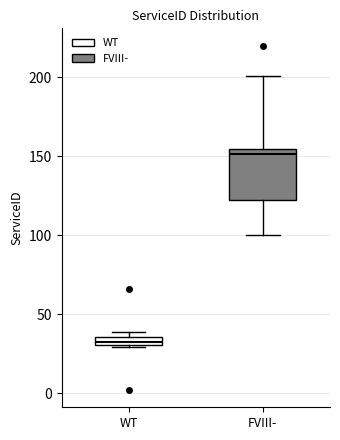

Where does the upper whisker of the box for FVIII- end on the y-axis? The values are not printed on the chart, so give them approximately, as read against the axis.

200